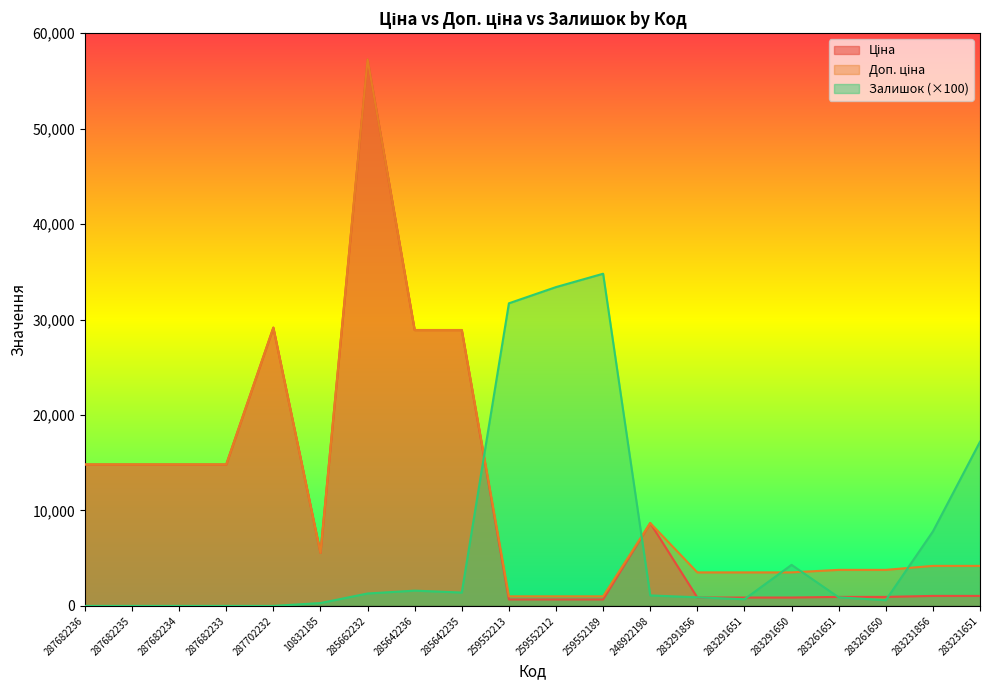

At which category is the sum across all series the highest?

285662232